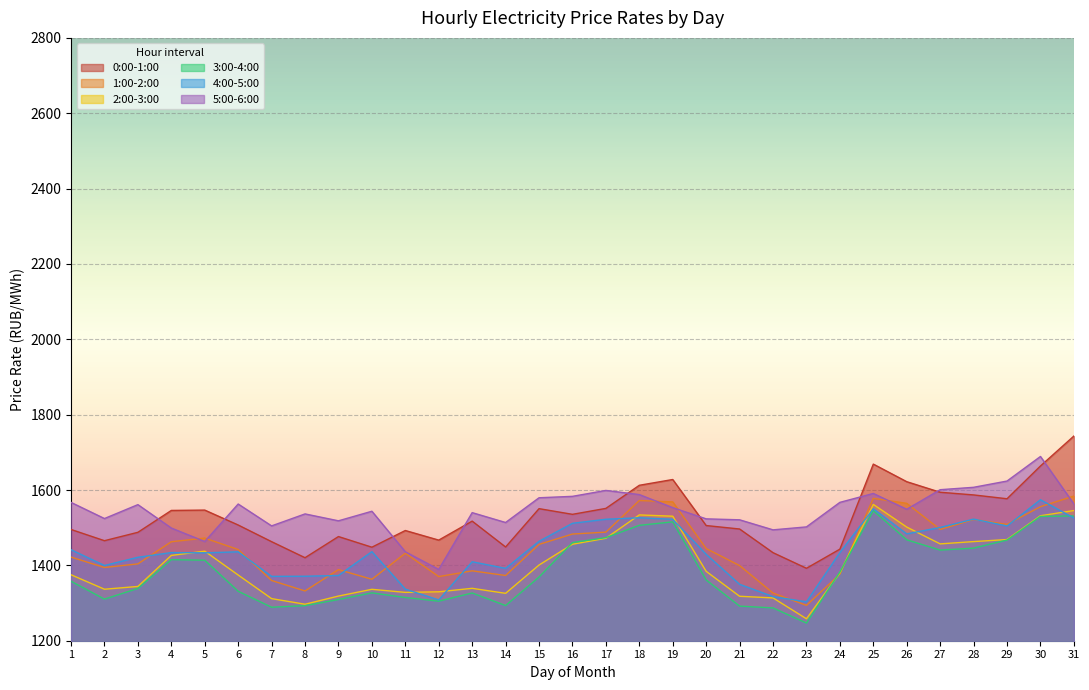

Which category has the lowest value in the 1:00-2:00 series?

23